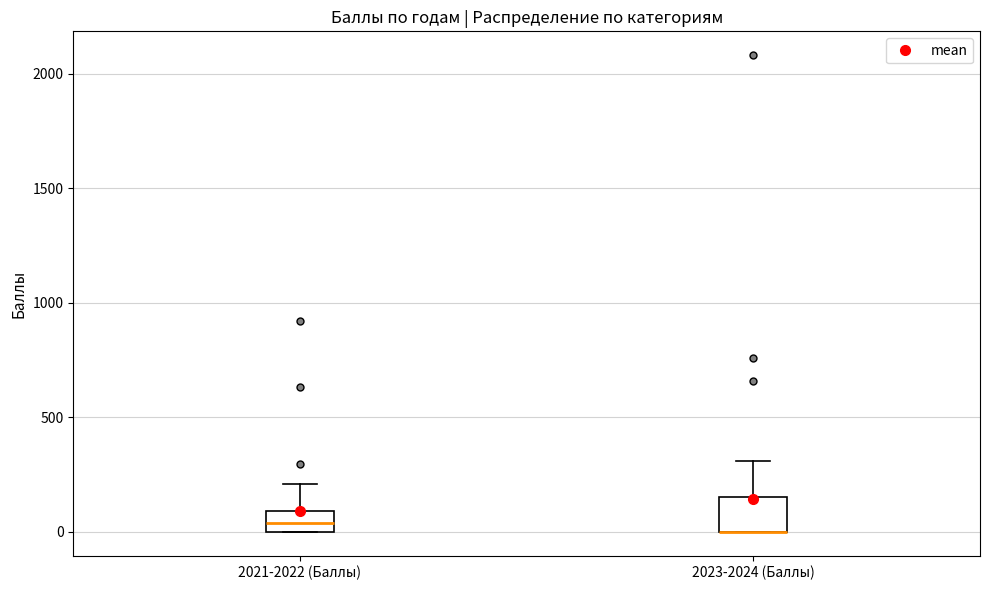

Reading left to right, read every box against the y-axis: the position of its median line, the range the box covers, and the ends of its whiskers. The values are not printed on the chart, so give them approximately, as read against the axis.

2021-2022 (Баллы): median 50, box 0 to 100, whiskers 0 to 200
2023-2024 (Баллы): median 0 (drawn on the box's lower edge), box 0 to 150, whiskers 0 to 300